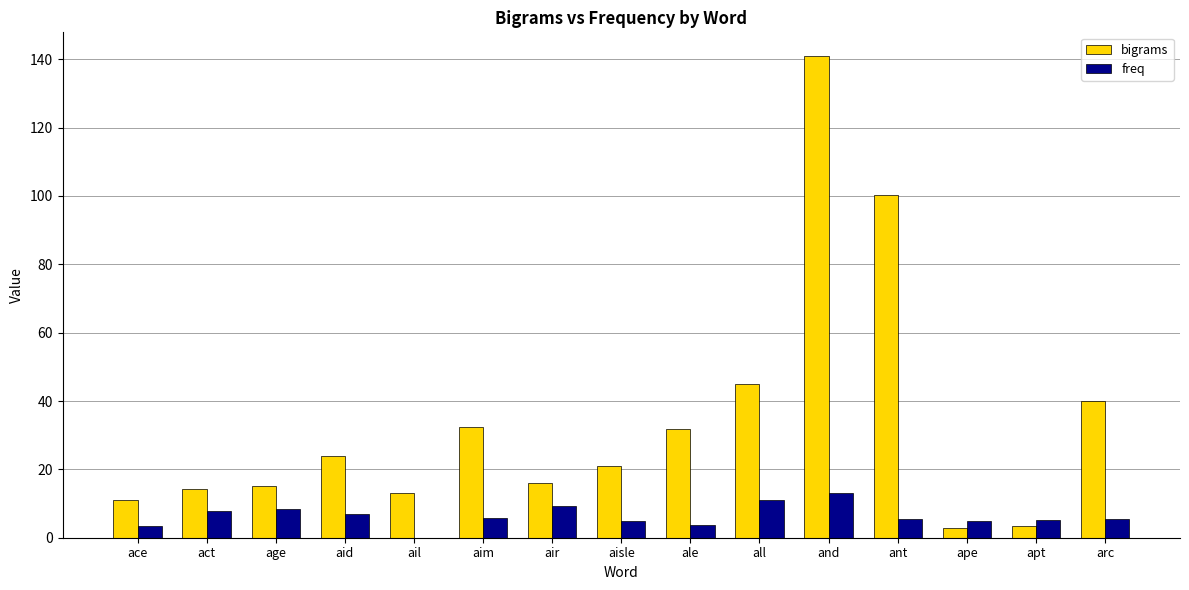

The freq series shows 5.1 at apt. True or false?

True